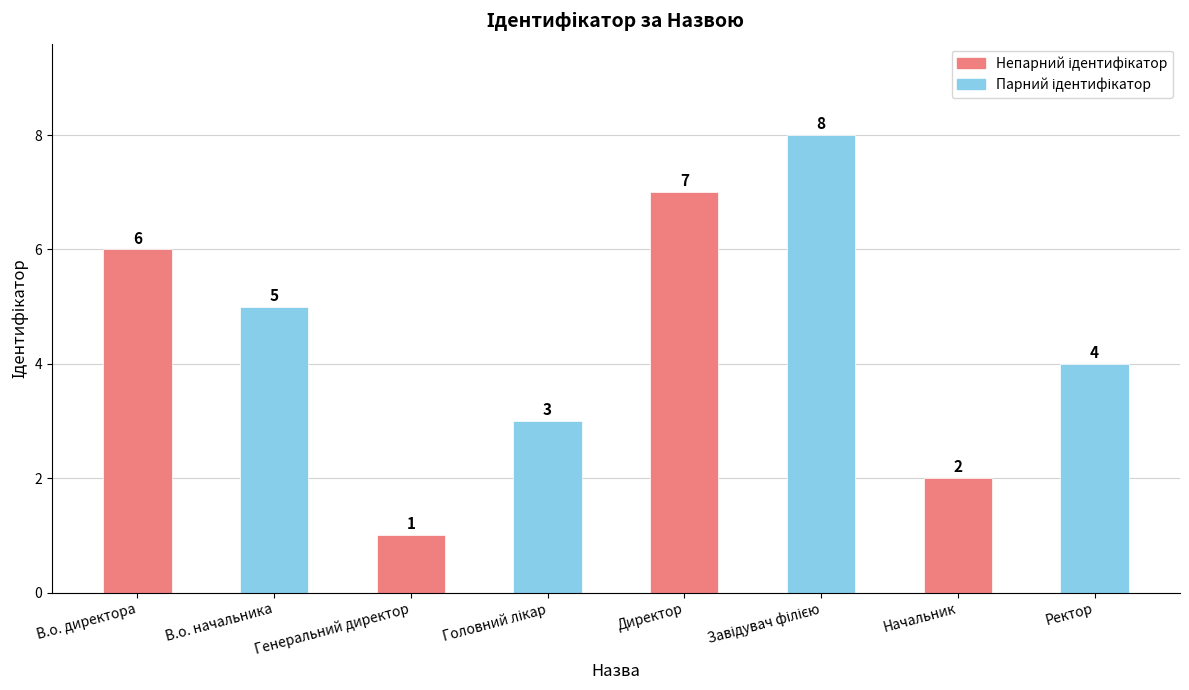

Reading left to right, list all the values displayed in this chart.

6	5	1	3	7	8	2	4